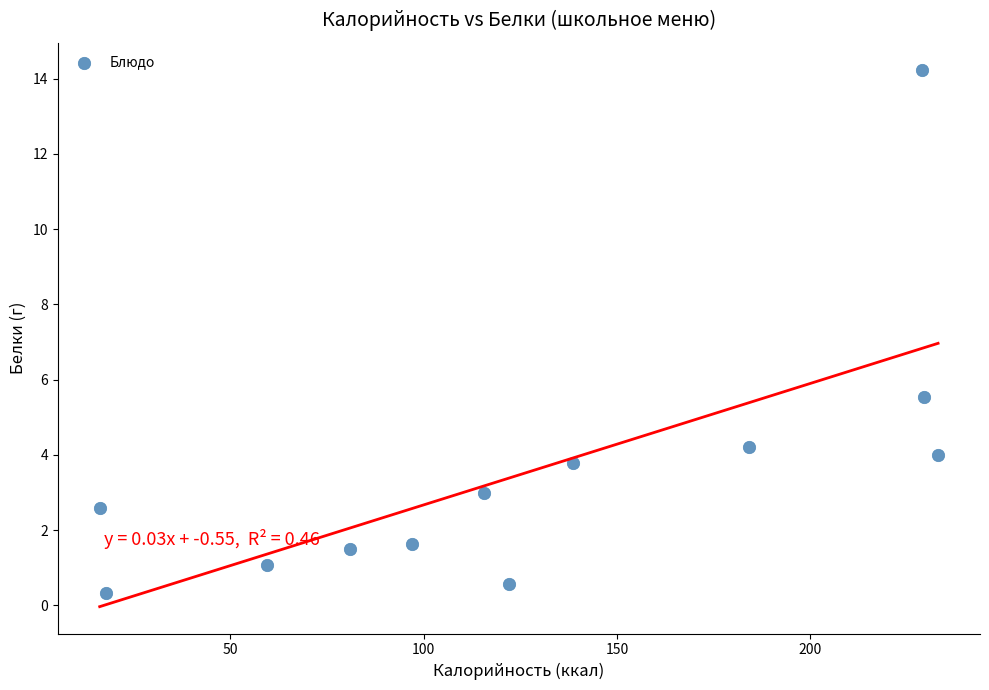

What Y value in the scatter plot is closest to 7?

5.5